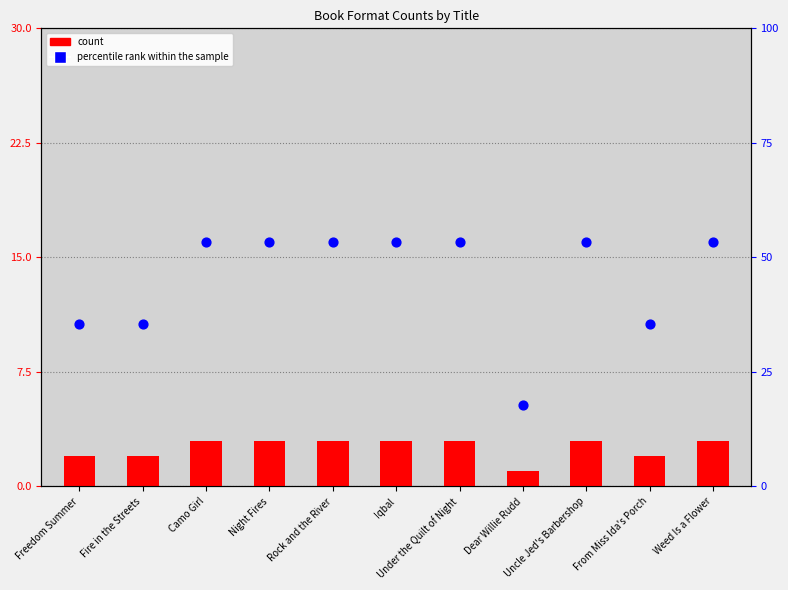

Which series reaches the maximum Y coordinate?

percentile rank within the sample